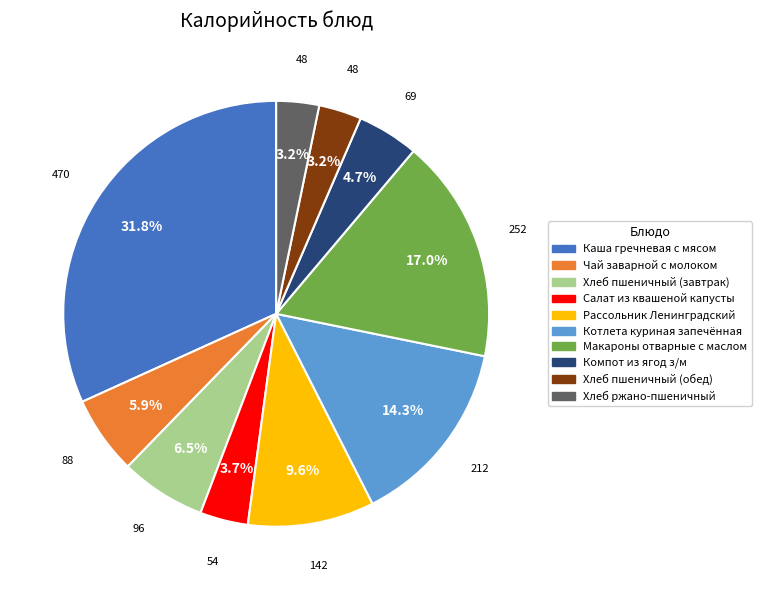

What is the largest slice in the pie chart?

Каша гречневая с мясом